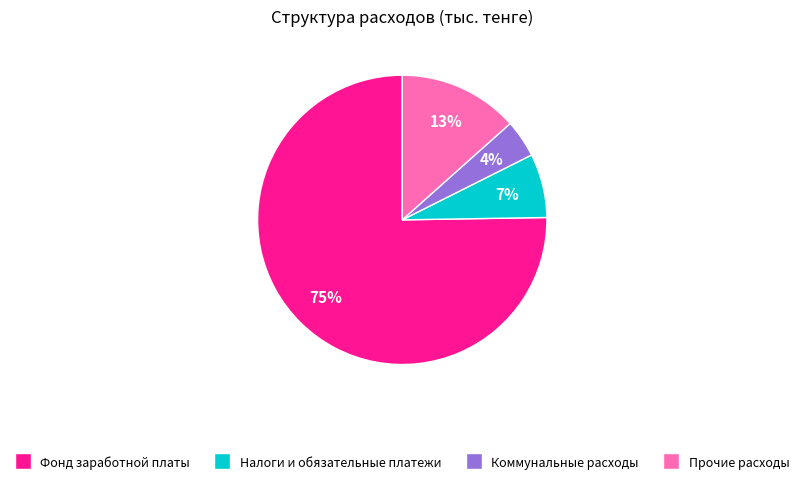

Is there any slice that represents more than half of the pie?

Yes